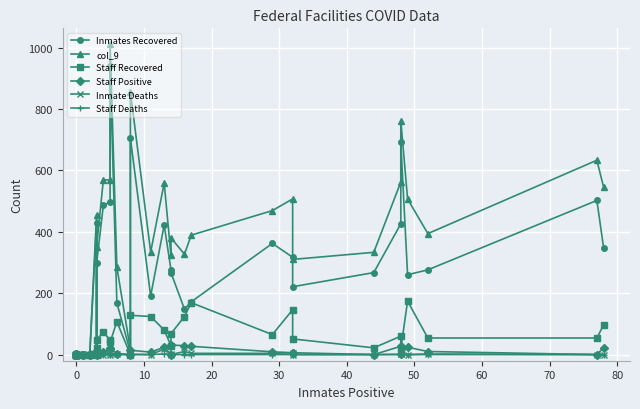

Which series has the largest total across all categories?

col_9